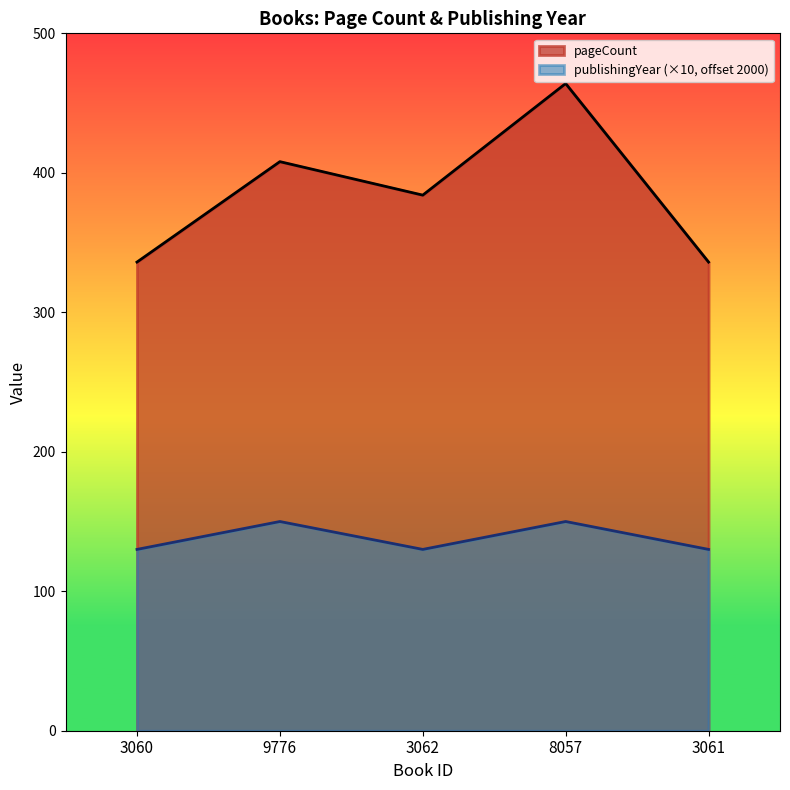

What is the highest value of the publishingYear series?

150